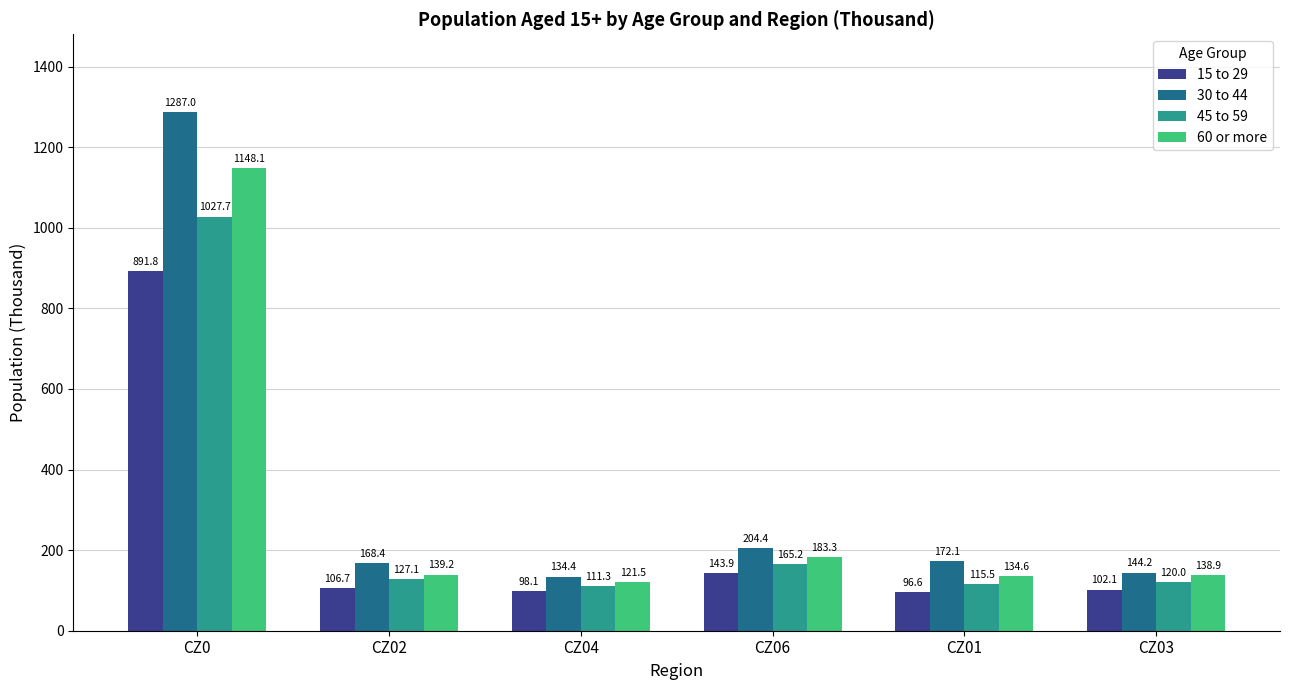

At CZ0, list the series in order from largest to smallest.

30 to 44, 60 or more, 45 to 59, 15 to 29